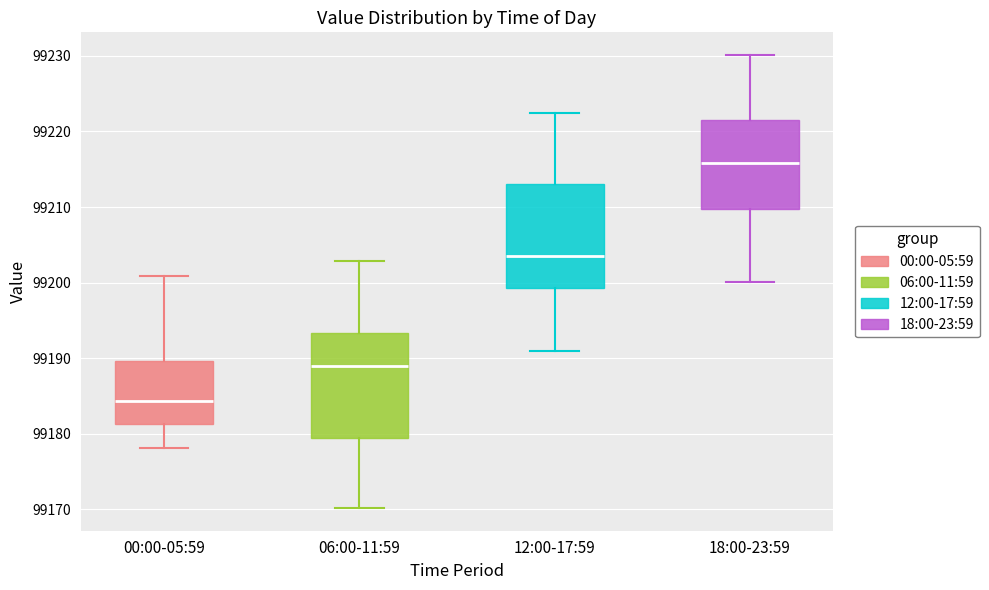

Reading left to right, transcribe this box plot: for each box, give where its median line is, the range the box spans, and where its two whiskers end, as read against the y-axis. The values are not printed on the chart, so give them approximately, as read against the axis.

00:00-05:59: median 99184, box 99181 to 99190, whiskers 99178 to 99201
06:00-11:59: median 99189, box 99179 to 99193, whiskers 99170 to 99203
12:00-17:59: median 99204, box 99199 to 99213, whiskers 99191 to 99223
18:00-23:59: median 99216, box 99210 to 99222, whiskers 99200 to 99230